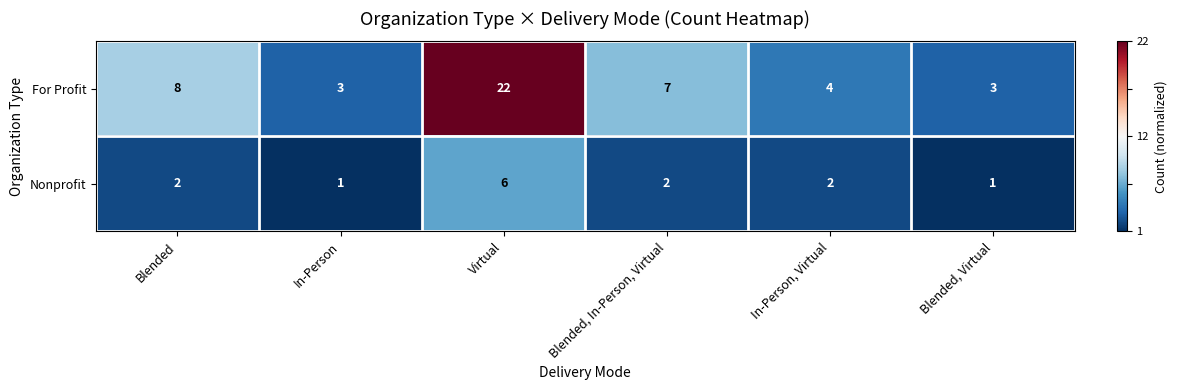

Which series has the widest spread of values?

For Profit